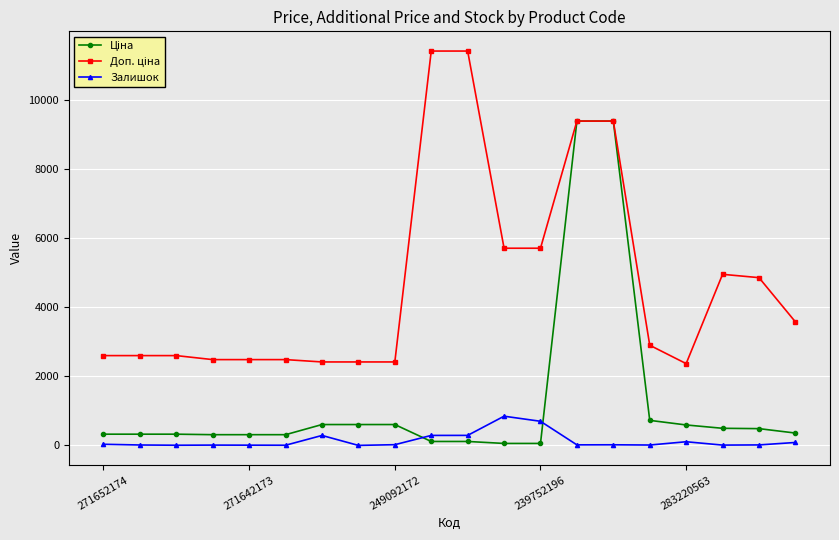

What is the greatest value displayed?

11410.0